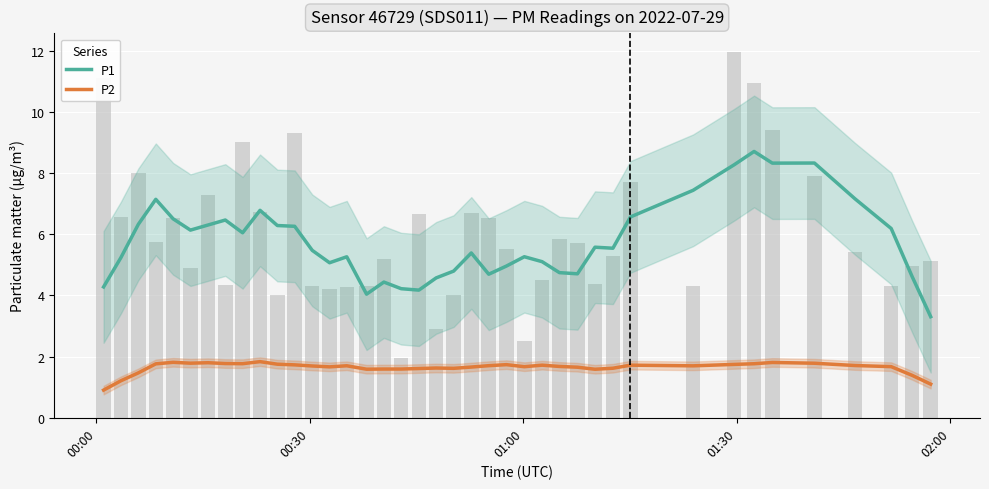

Reading left to right, extract all data points from this chart.

P1: 4.3	5.2	6.3	7.1	6.5	6.1	6.3	6.5	6.0	6.8	6.3	6.3	5.5	5.1	5.3	4.0	4.4	4.2	4.2	4.6	4.8	5.4	4.7	5.0	5.3	5.1	4.7	4.7	5.6	5.5	6.6	7.4	8.3	8.7	8.3	8.3	7.2	6.2	4.6	3.3
P2: 0.9	1.2	1.5	1.8	1.8	1.8	1.8	1.8	1.8	1.8	1.8	1.7	1.7	1.7	1.7	1.6	1.6	1.6	1.6	1.6	1.6	1.7	1.7	1.7	1.7	1.7	1.7	1.7	1.6	1.6	1.7	1.7	1.7	1.8	1.8	1.8	1.7	1.7	1.4	1.1